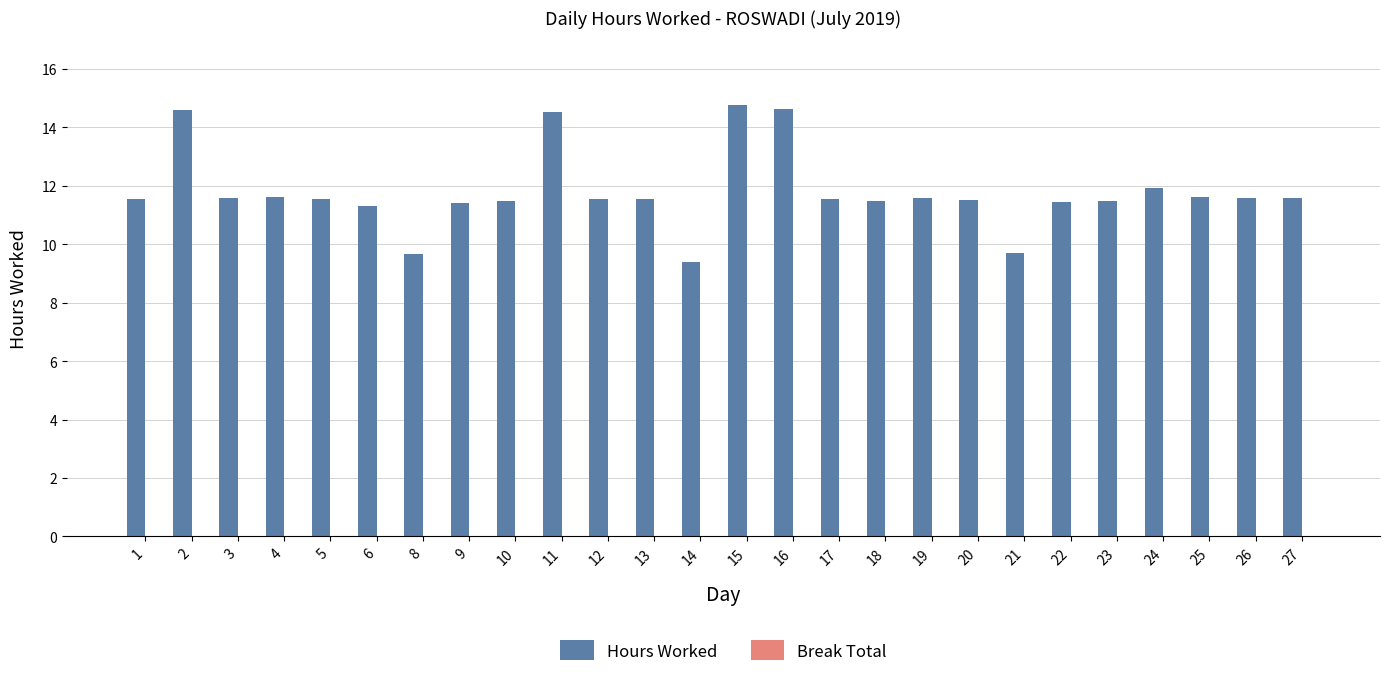

How many bars are there in total?

26